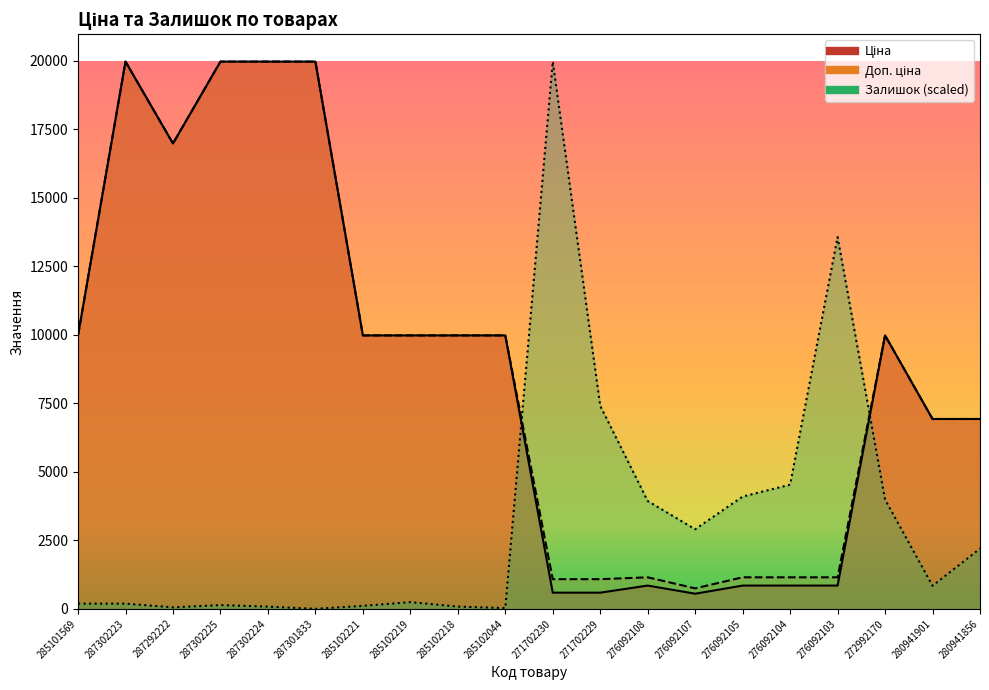

Between 287302223 and 280941901, which is larger?

287302223